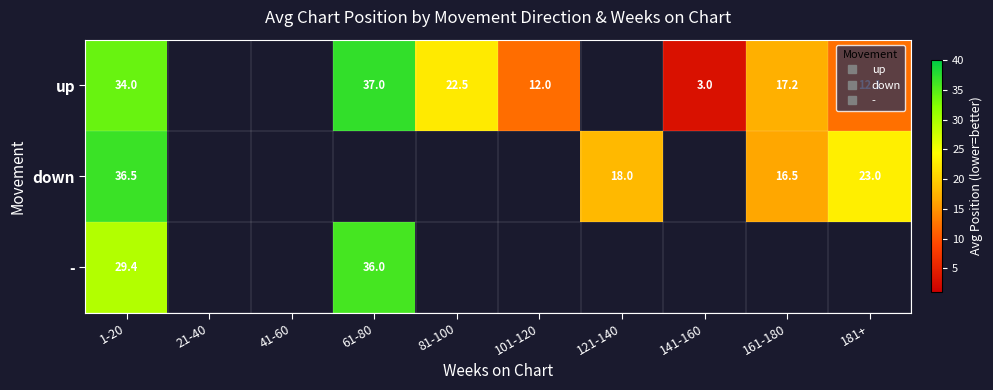

At which label does up reach its minimum?

141-160